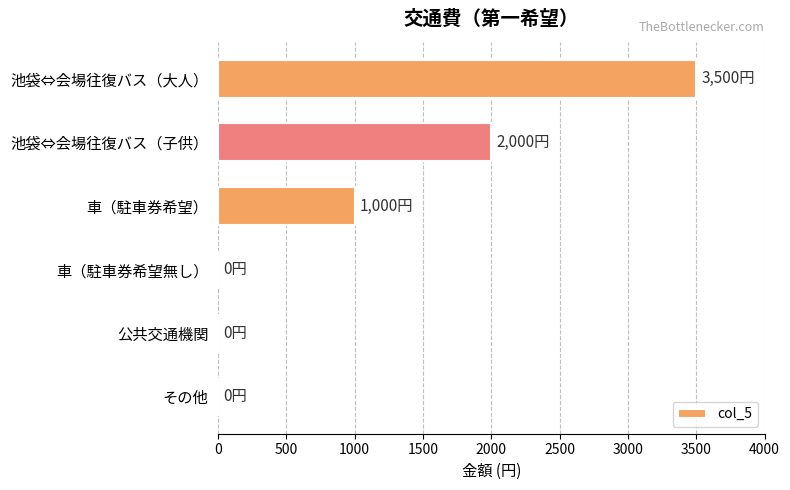

Where is the data nearest to the value 1750?

池袋⇔会場往復バス（子供）